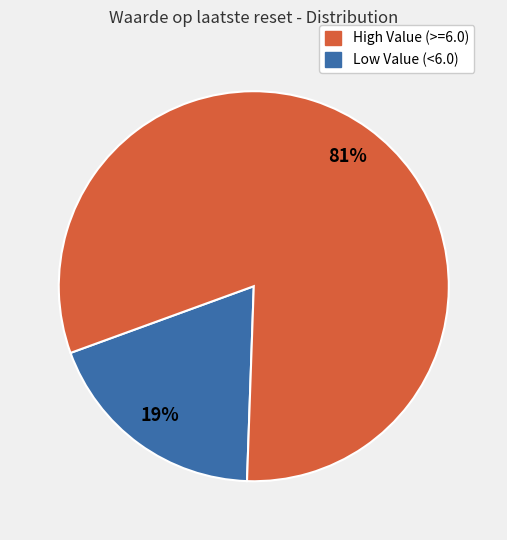

To the nearest percent, what is the difference between the largest and smallest slice percentages?

62%